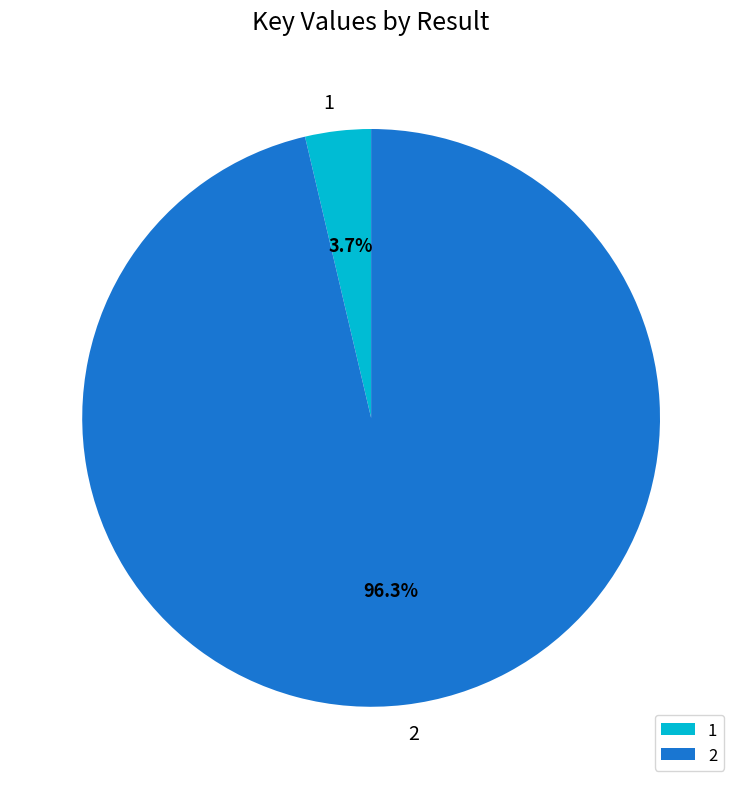

Which category accounts for the majority?

2